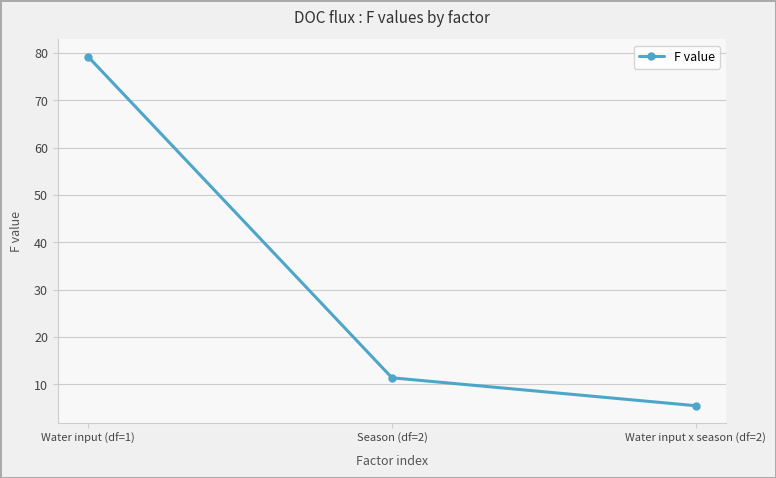

What is the sum of all values?

96.0